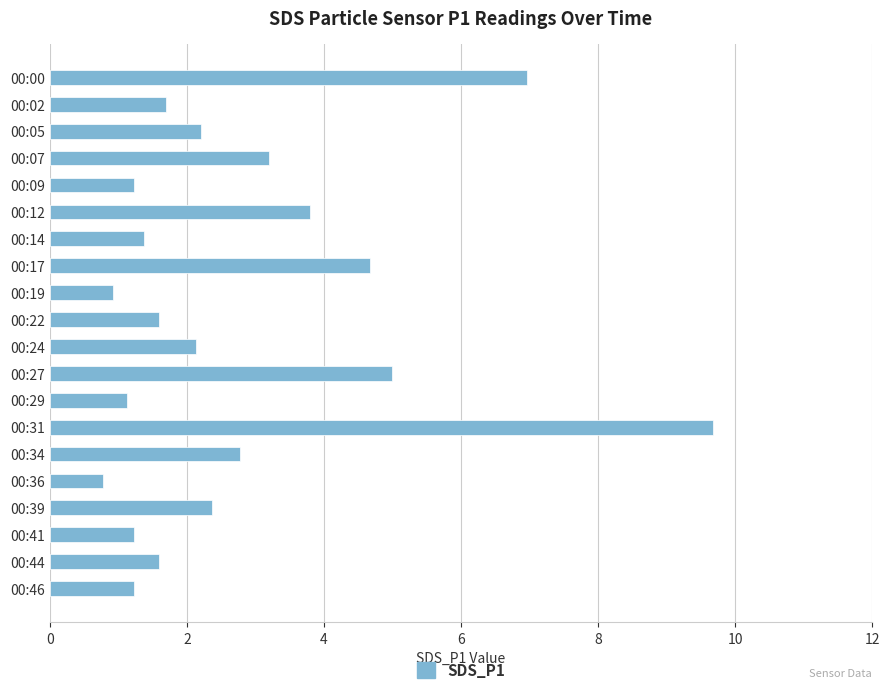

What is the ratio of the value at 00:09 to the value at 00:22?

0.8